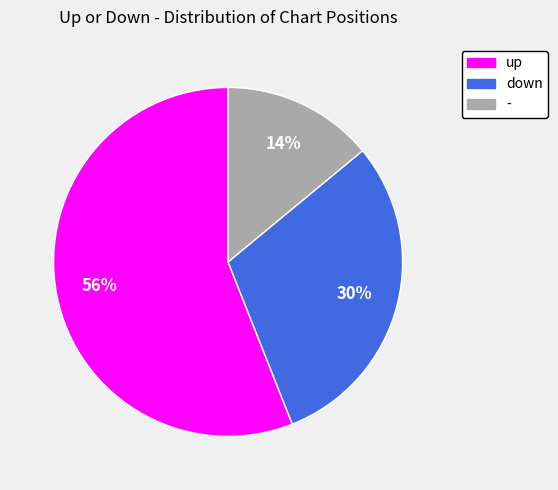

True or false: - accounts for 3% of the total.

False